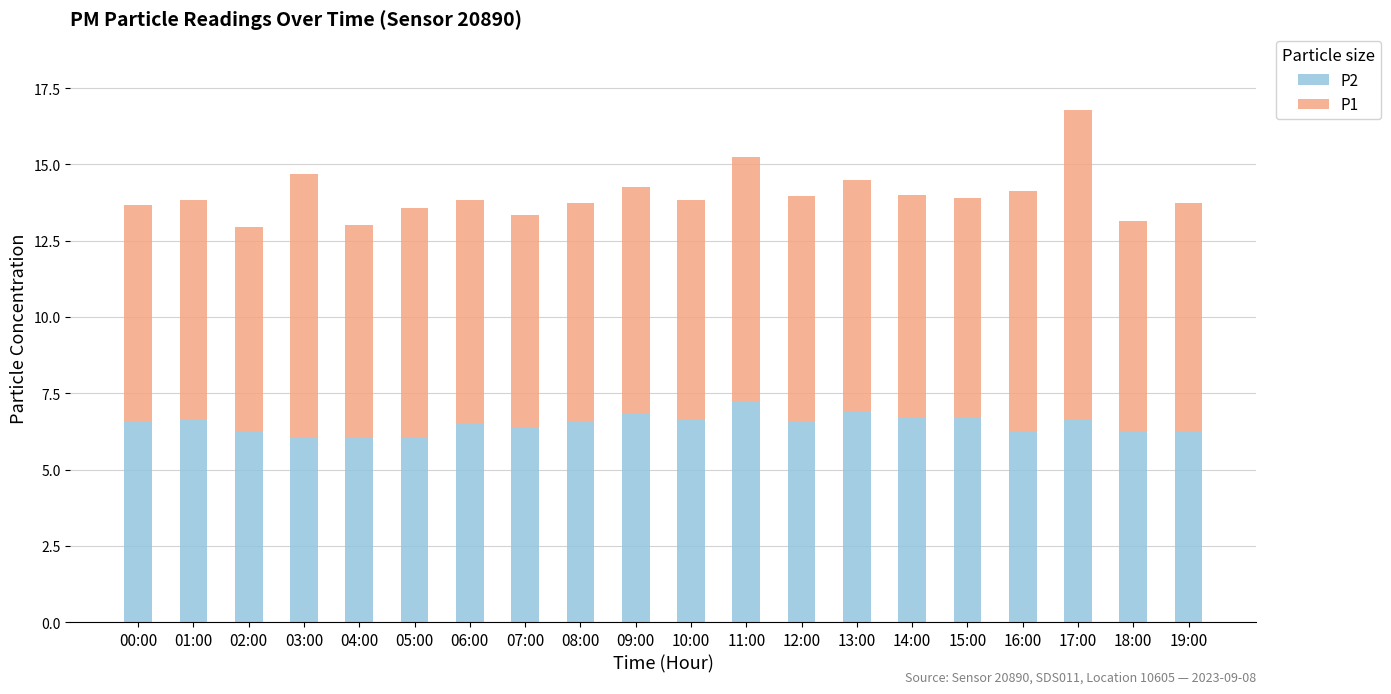

Are the bars horizontal?

No